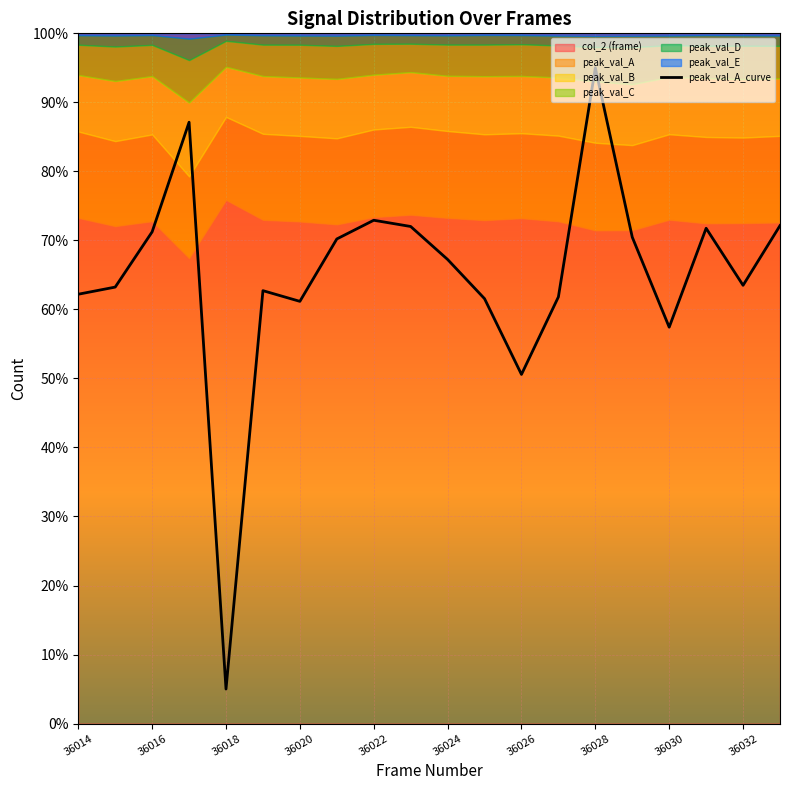

True or false: peak_val_A_curve has a value of 67.2 at 36024.

True